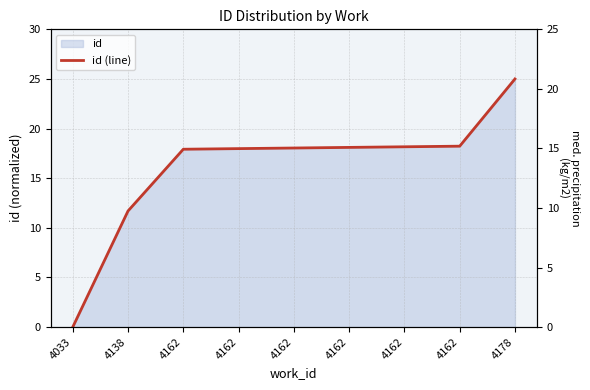

Rank the categories by value from lowest to highest.

4033, 4138, 4162, 4162, 4162, 4162, 4162, 4162, 4178